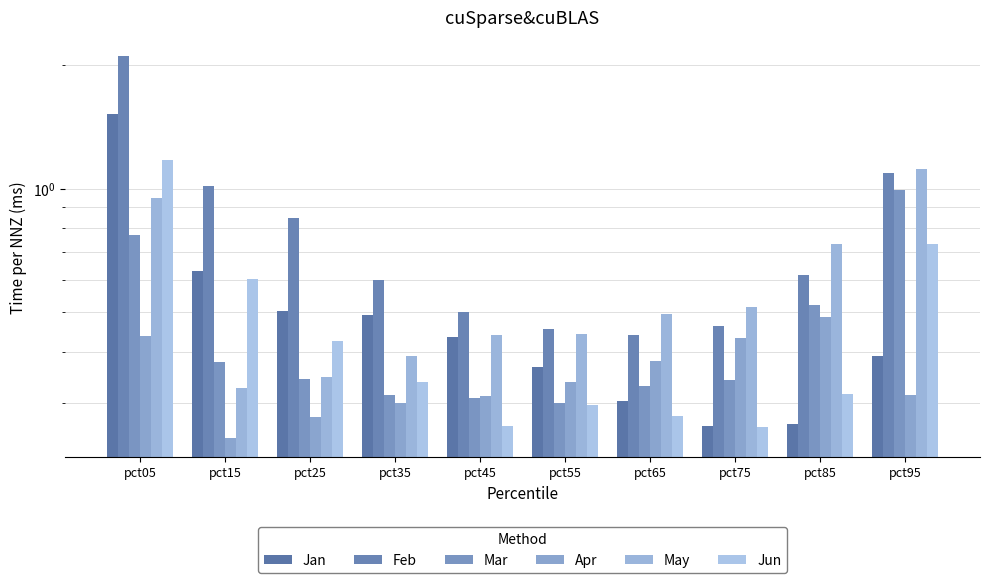

What is the value of the Feb bar at the 7th from the left?

0.4